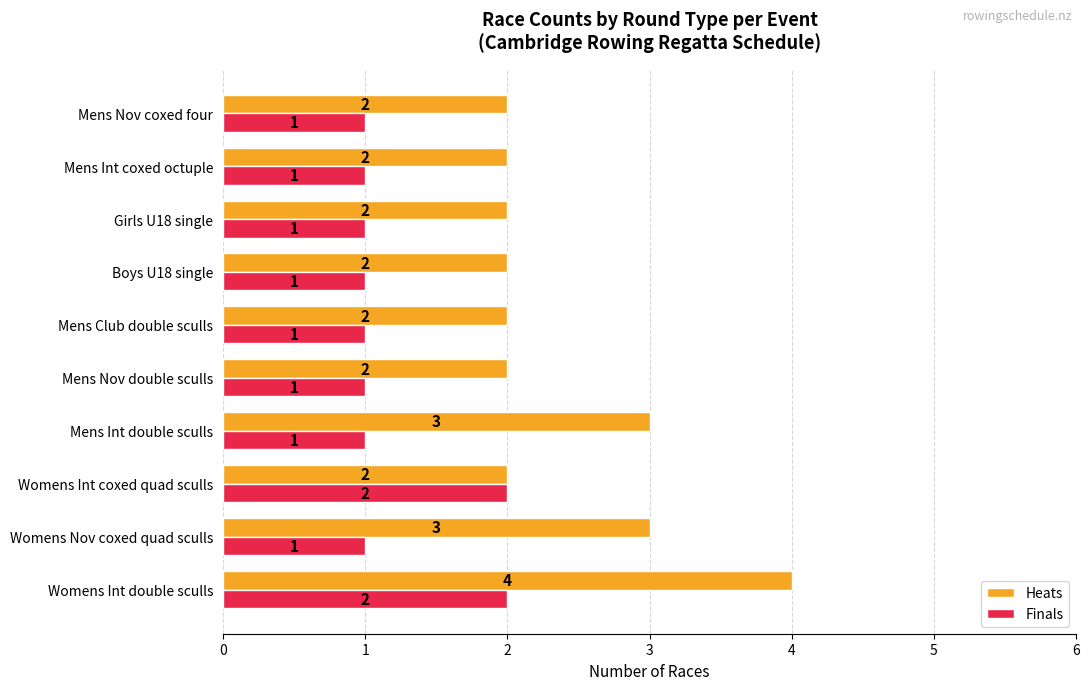

True or false: Heats has a value of 3 at Womens Int coxed quad sculls.

False